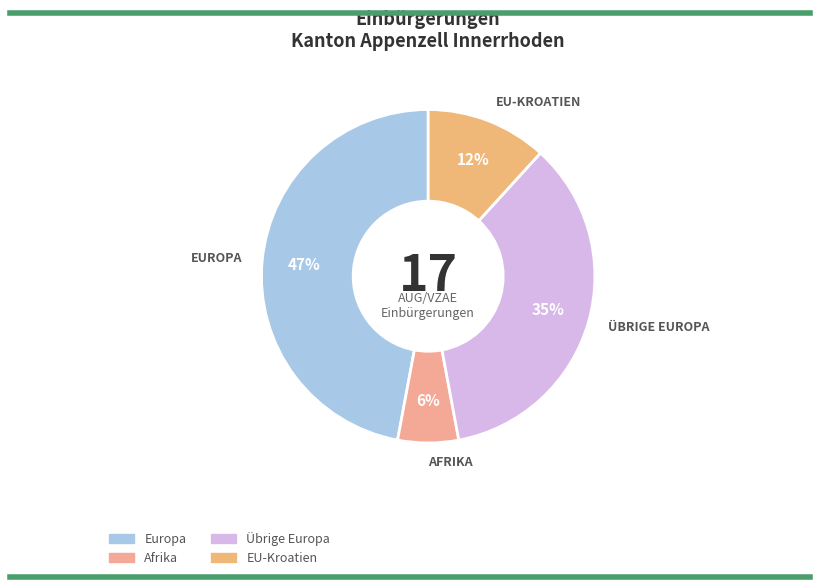

Which category has the biggest portion of the pie?

Europa